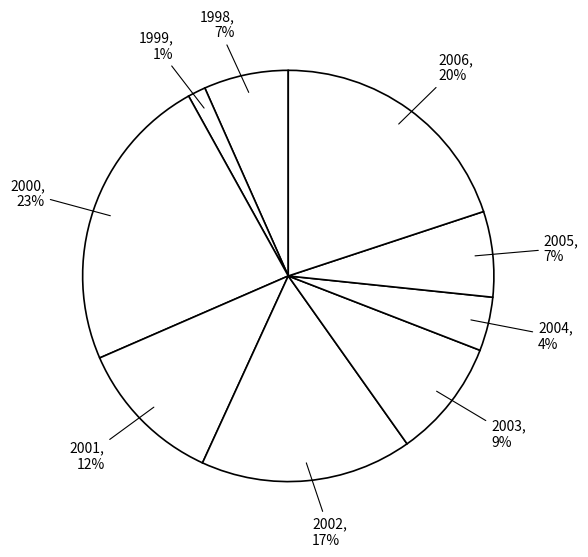

Does 1999 account for over 50% of the chart?

No